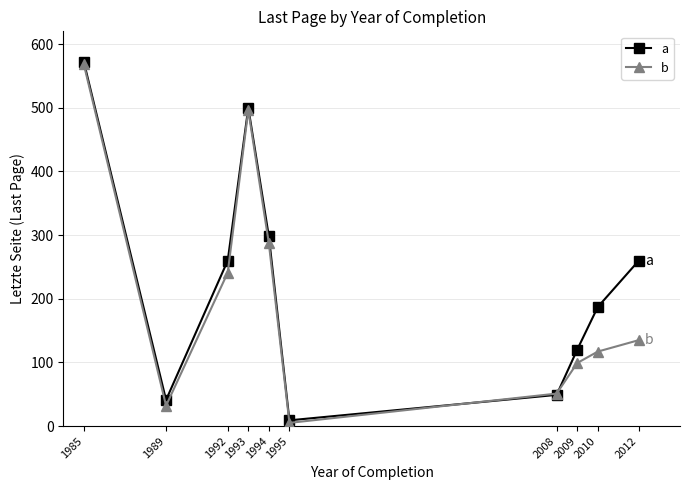

True or false: a has a value of 155 at 1992.

False